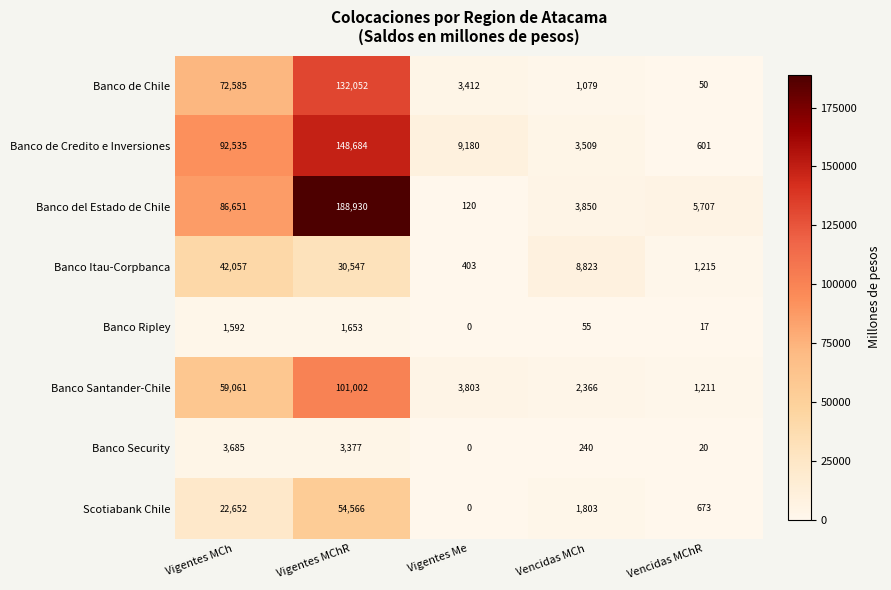

The Banco Security series shows 3377 at Vigentes MChR. True or false?

True